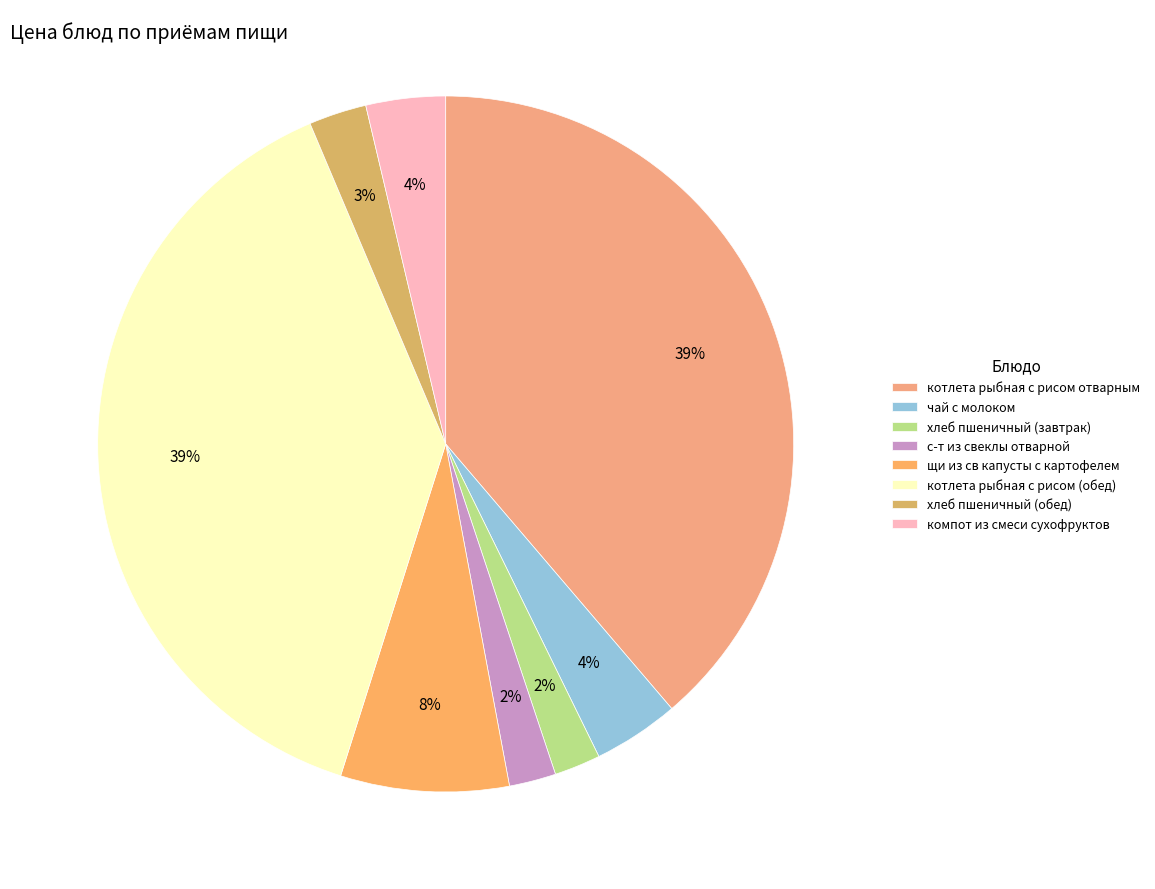

Is с-т из свеклы отварной the majority of the pie?

No